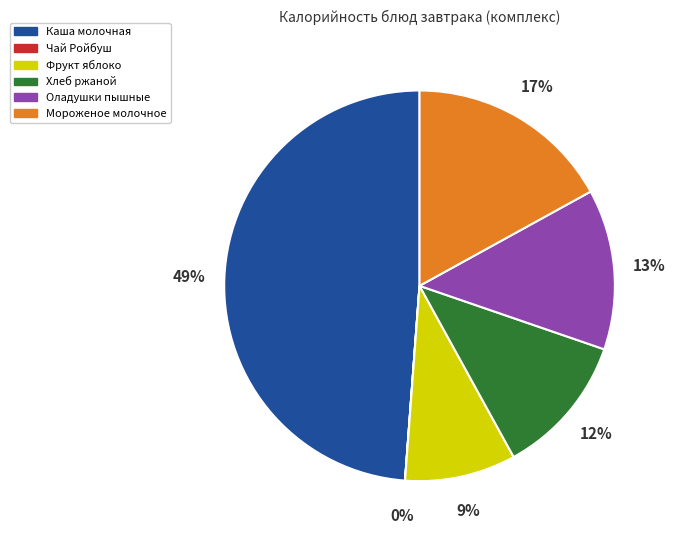

Between Мороженое молочное and Хлеб ржаной, which is larger?

Мороженое молочное